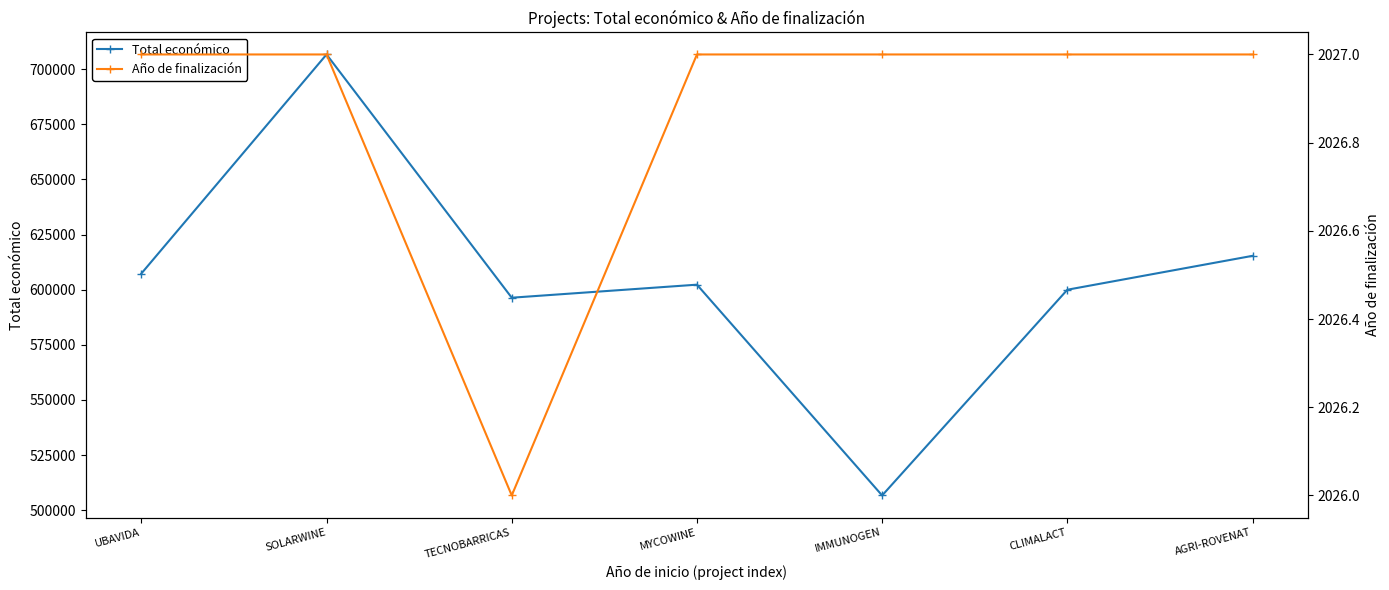

True or false: Total económico and Año de finalización cross at least once.

False